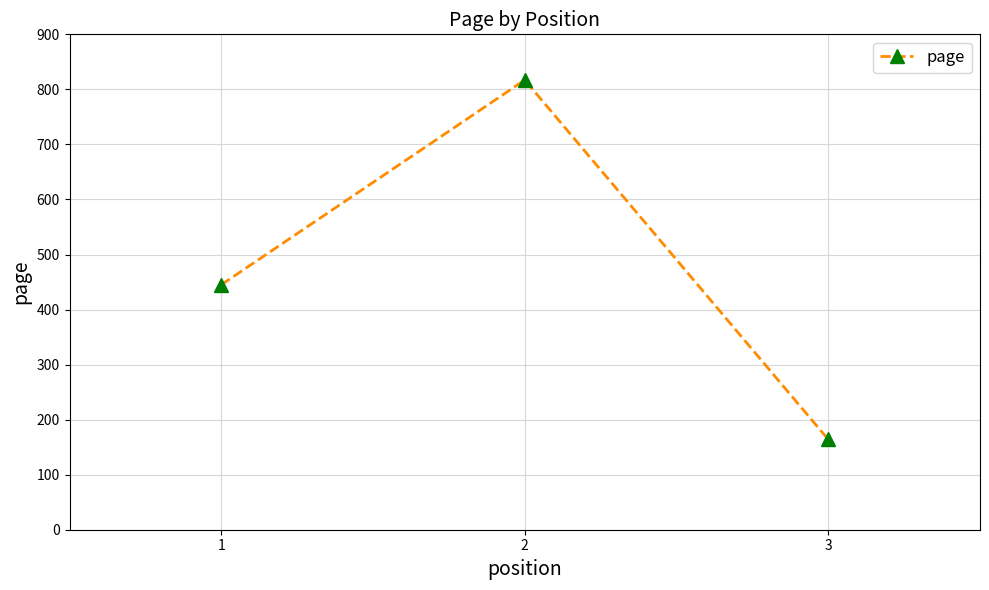

Reading left to right, what are all the values shown in this chart?

445	817	164